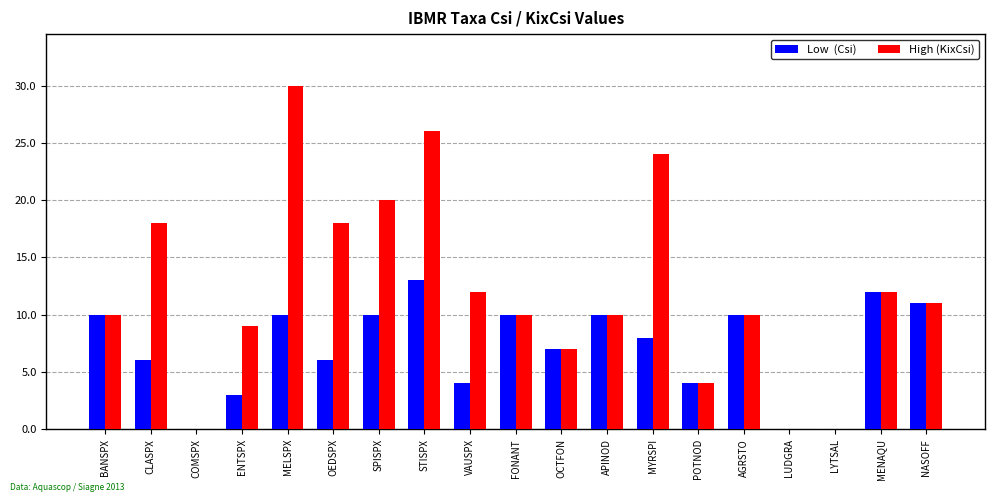

Which category has the highest value across all series?

MELSPX